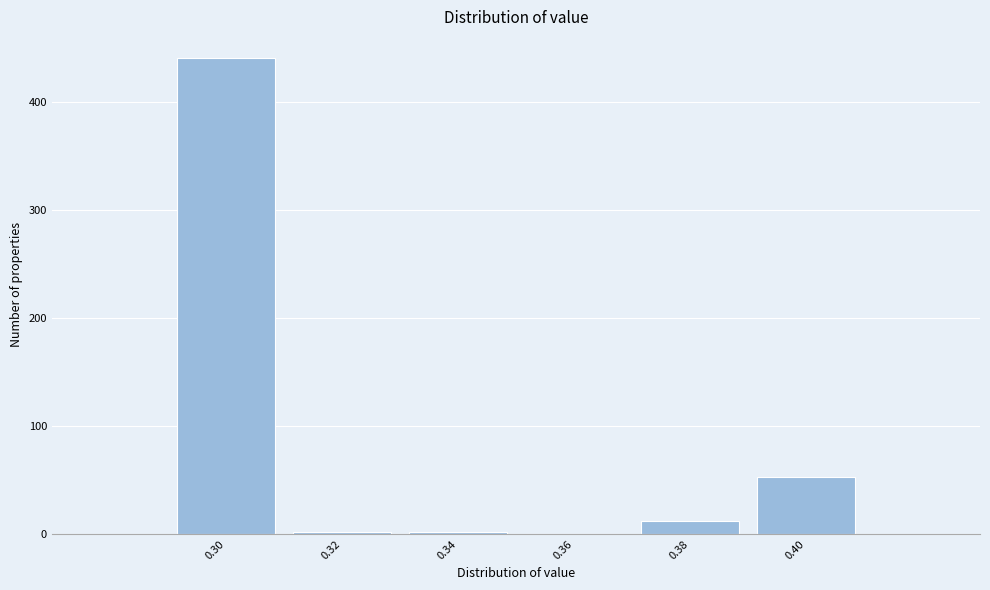

Reading left to right, list every bar in this chart as the range it spans on the x-axis followed by its height. The values are not printed on the chart, so give them approximately, as read against the axis.

0.29 to 0.31: 440
0.31 to 0.33: under 10
0.33 to 0.35: under 10
0.35 to 0.37: 0
0.37 to 0.39: 10
0.39 to 0.41: 50